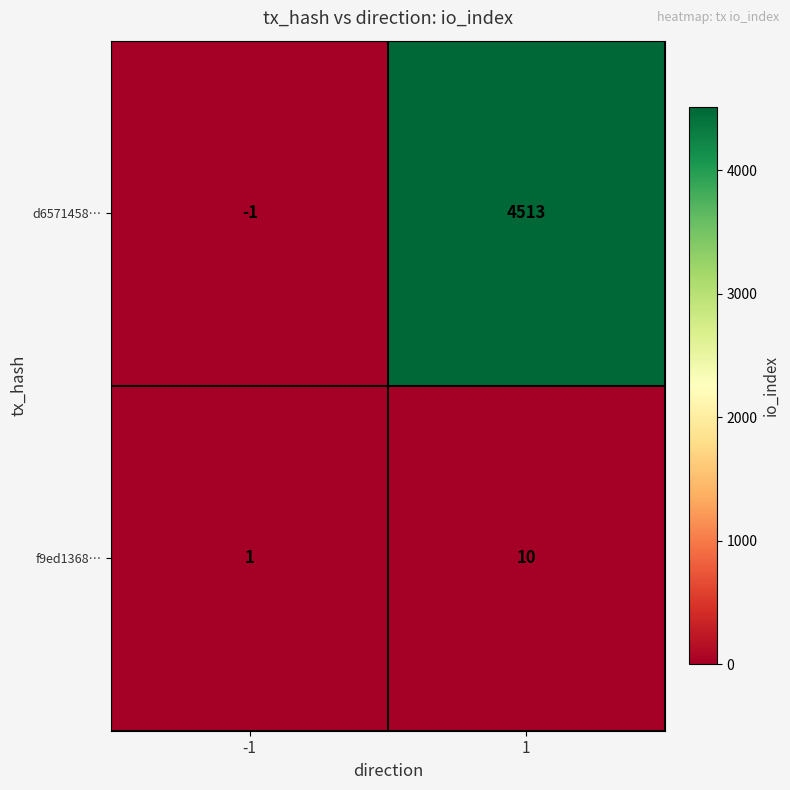

Which series changed the most between -1 and 1?

d6571458…